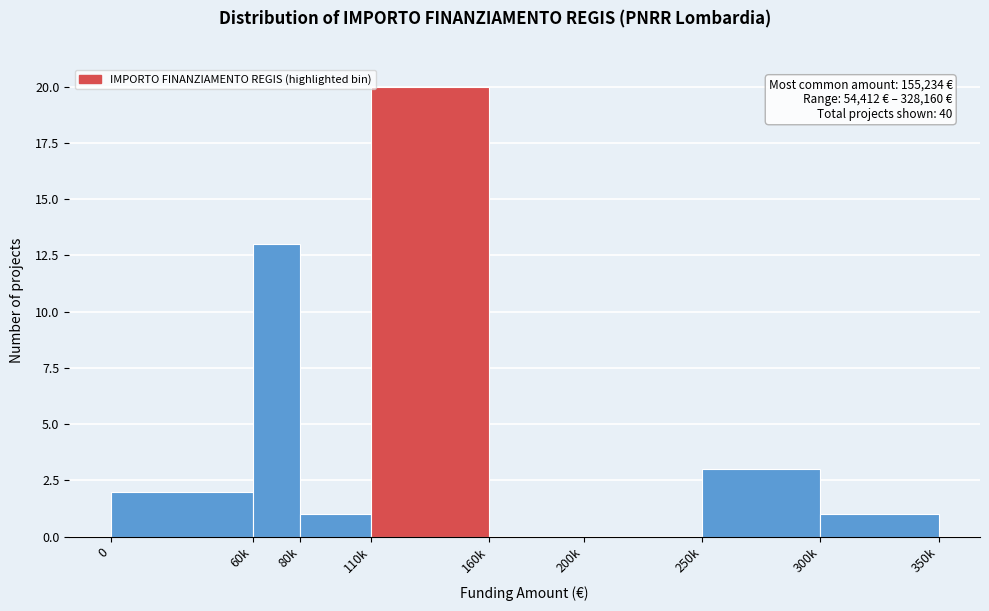

Reading left to right, extract all data points from this chart.

0=2	60k=13	80k=1	110k=20	160k=0	200k=0	250k=3	300k=1